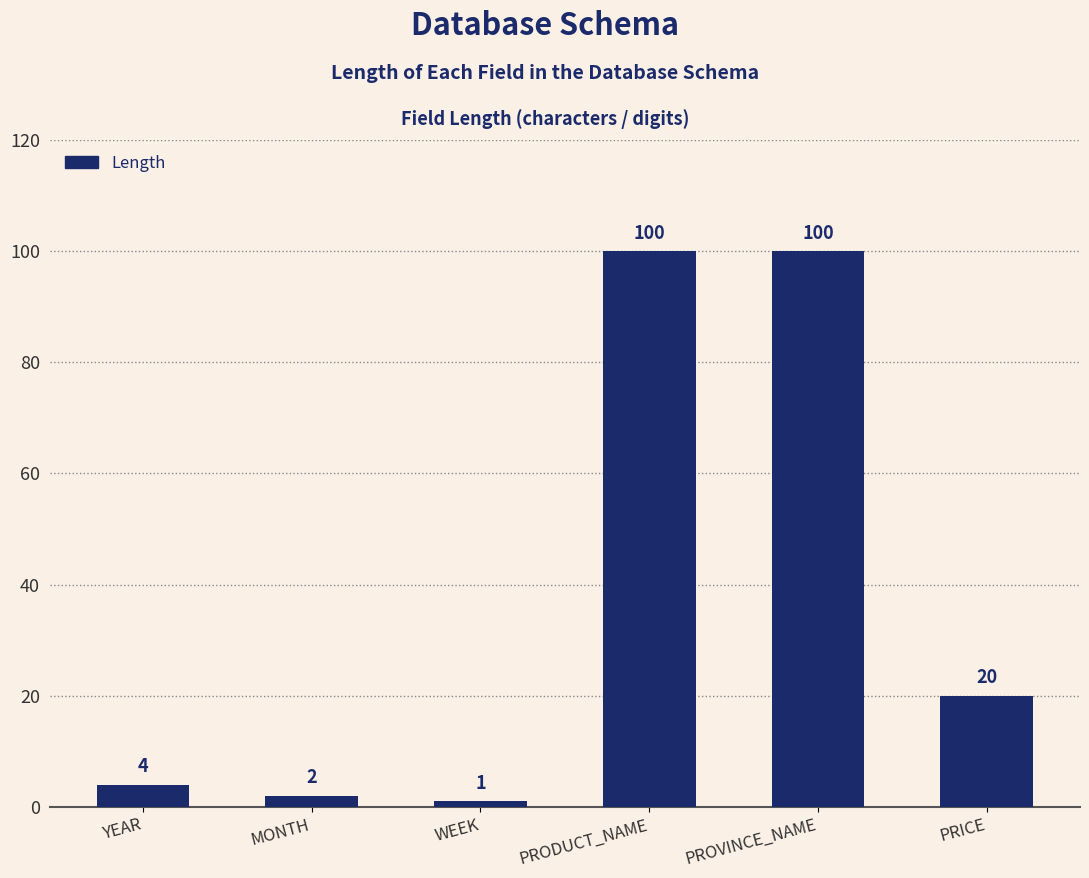

Reading left to right, transcribe all the data shown in this chart.

YEAR=4	MONTH=2	WEEK=1	PRODUCT_NAME=100	PROVINCE_NAME=100	PRICE=20